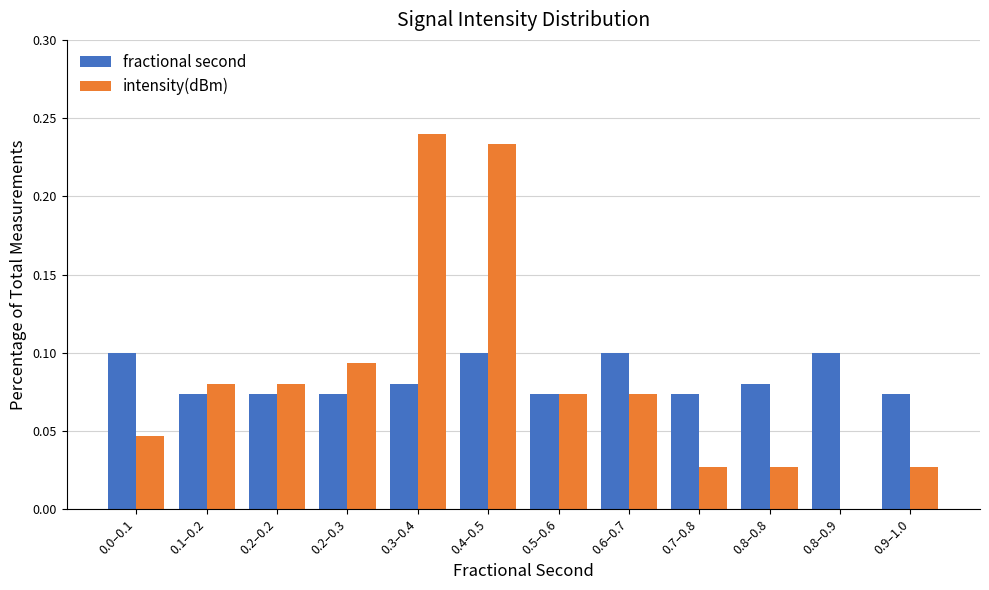

Is the value of fractional second at 0.1–0.2 greater than the value of intensity(dBm) at 0.0–0.1?

Yes